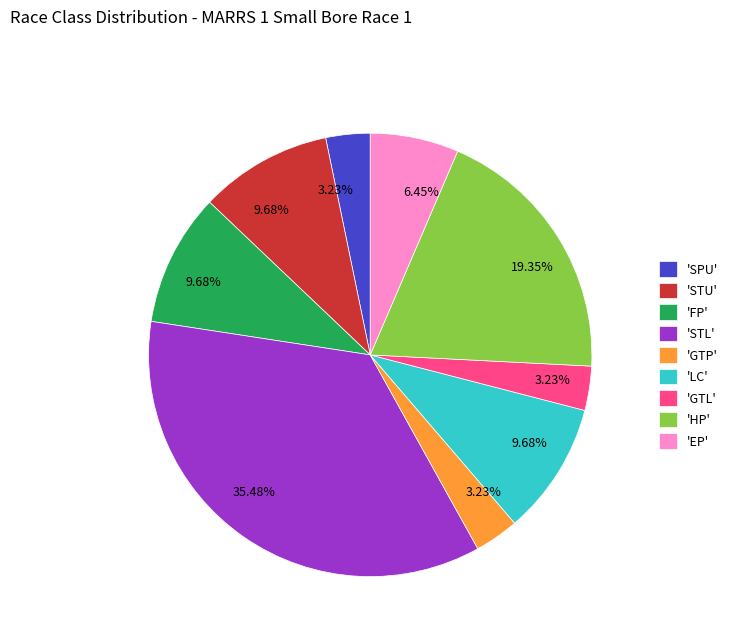

Is the sum of 'GTP' and 'FP' greater than half?

No